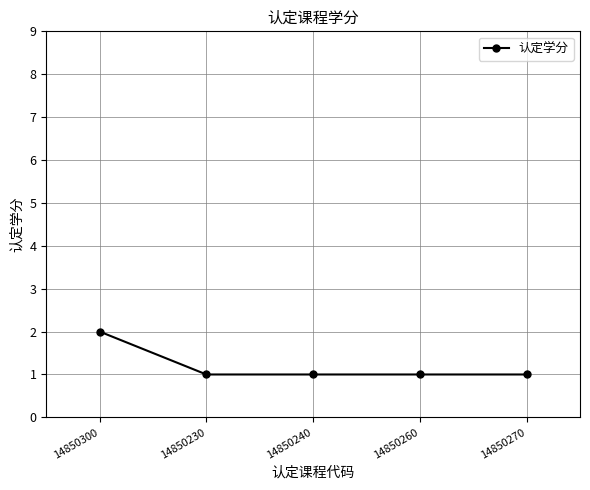

Does the chart display data point markers on the line(s)?

Yes